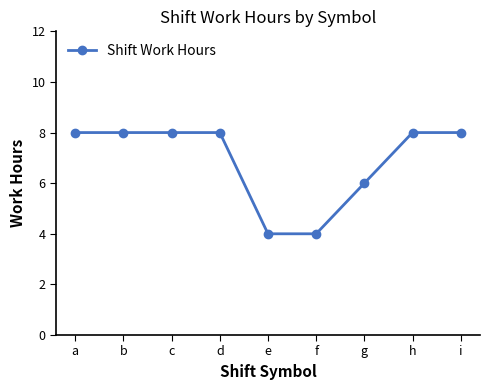

What is the maximum value shown in the chart?

8.0